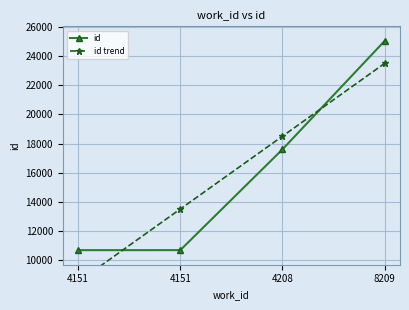

Reading left to right, transcribe all the data shown in this chart.

id: 4151=10678.0	4151=10680.0	4208=17600.0	8209=25046.0
id trend: 4151=8497.4	4151=13499.8	4208=18502.2	8209=23504.6